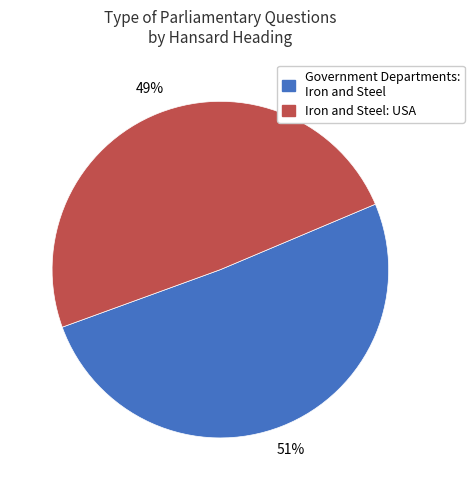

What is the ratio of the value at Government Departments: Iron and Steel to the value at Iron and Steel: USA?

1.0